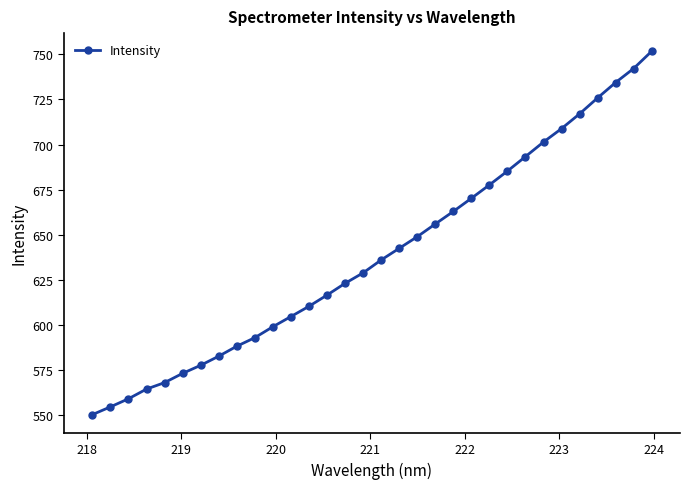

What is the minimum value shown in the chart?

550.3